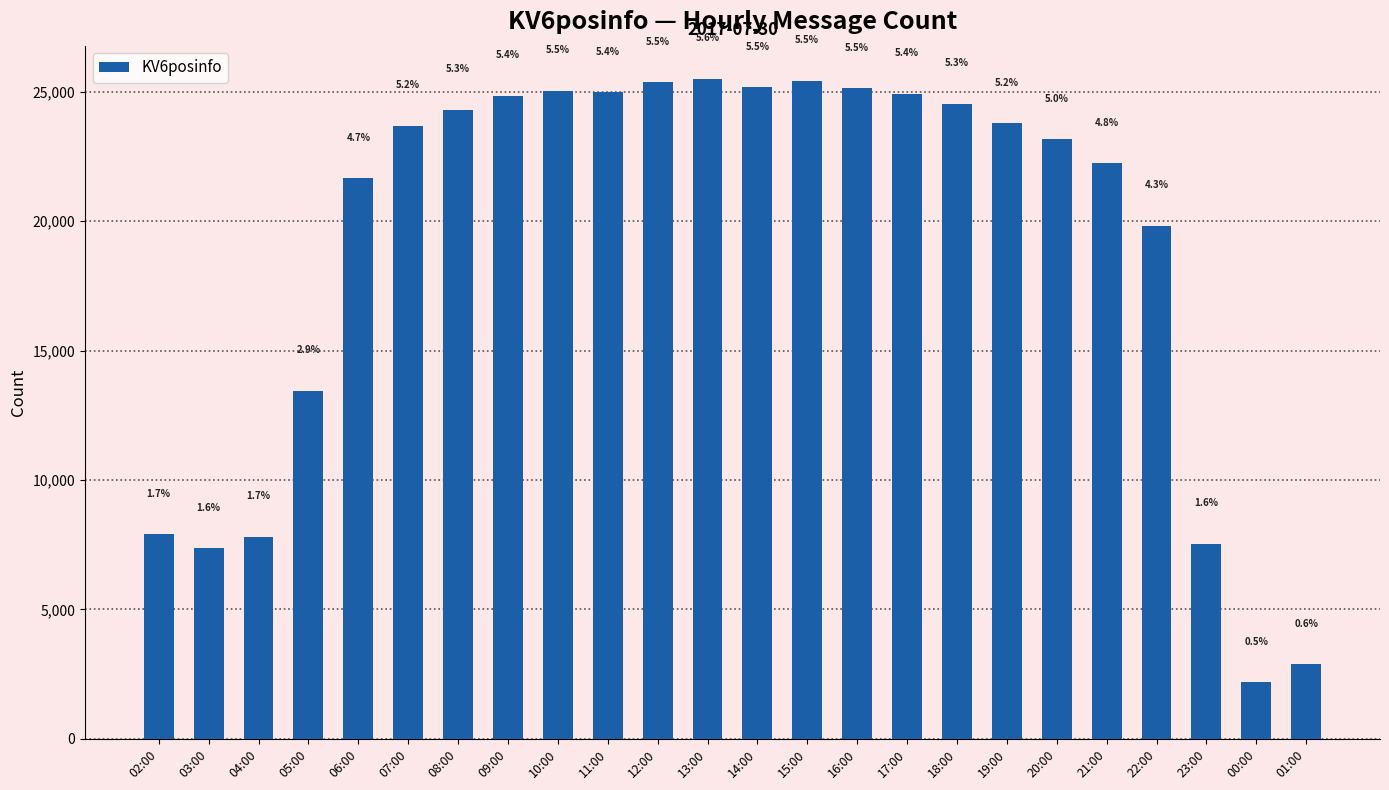

What is the maximum value shown in the chart?

25507